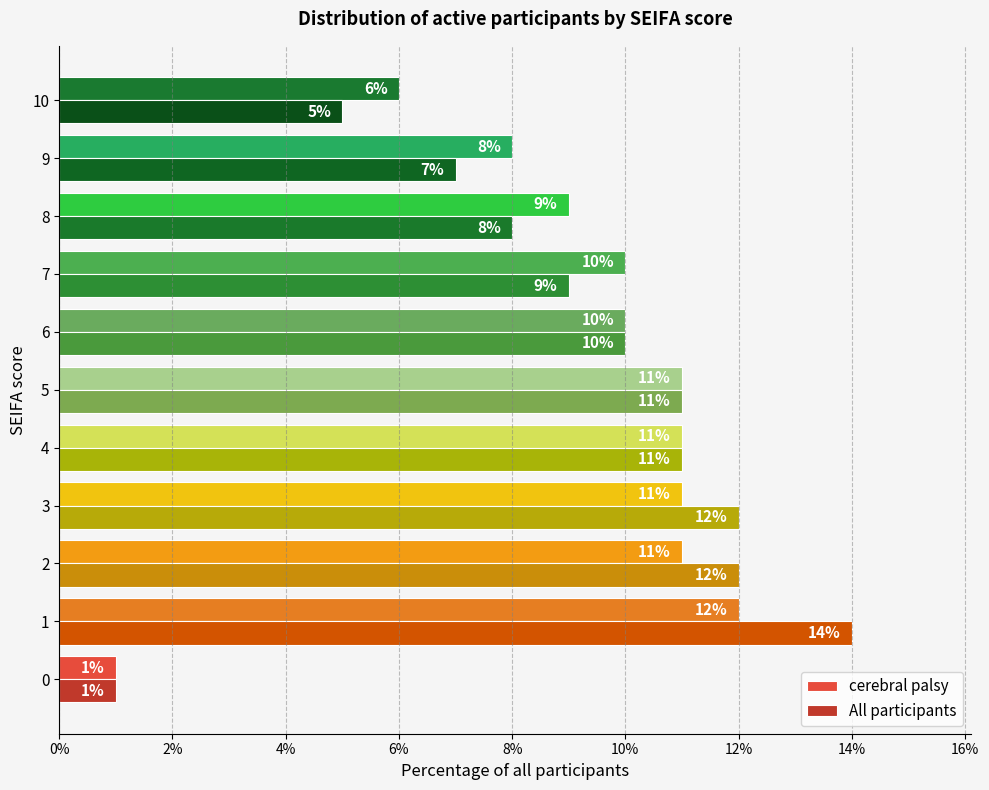

What is the difference between the maximum and second lowest values in the All participants series?

0.1